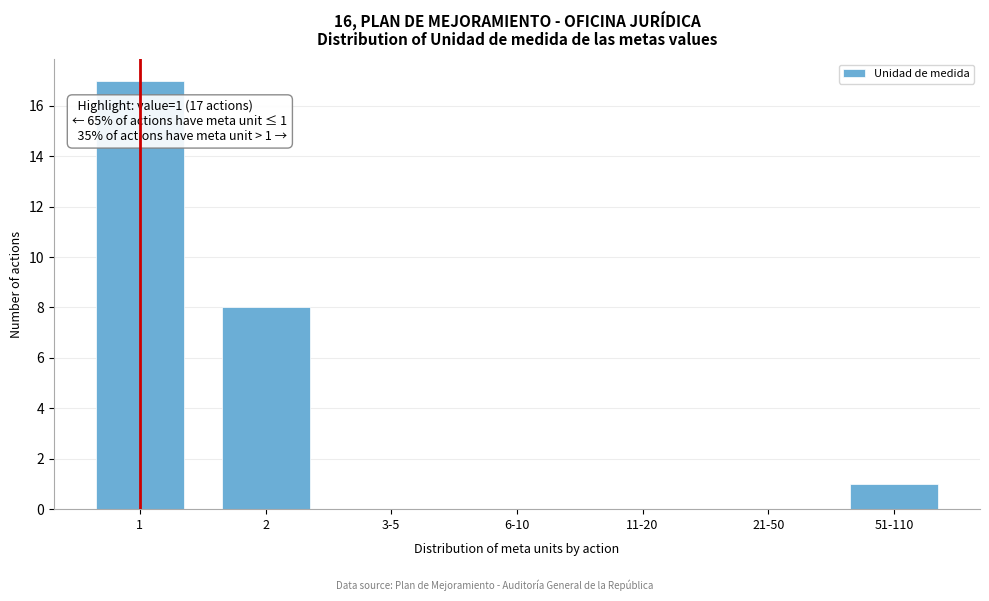

Reading right to left, transcribe all the data shown in this chart.

51-110=1	21-50=0	11-20=0	6-10=0	3-5=0	2=8	1=17